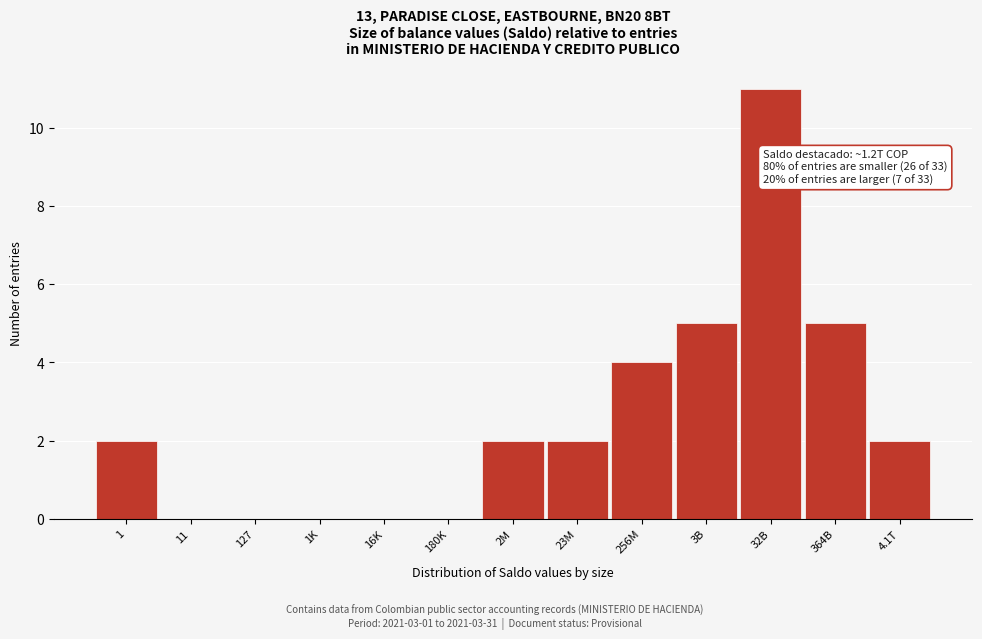

Reading right to left, transcribe all the data shown in this chart.

4.1T=2	364B=5	32B=11	3B=5	256M=4	23M=2	2M=2	180K=0	16K=0	1K=0	127=0	11=0	1=2